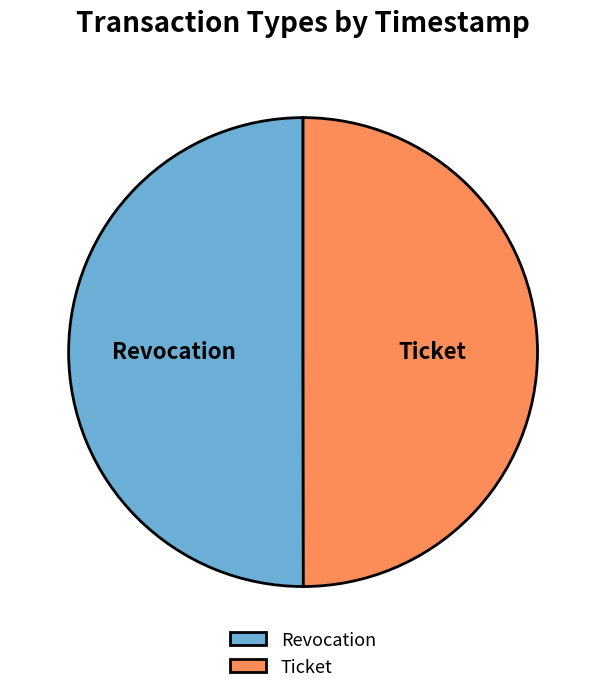

True or false: Ticket accounts for 50% of the total.

True